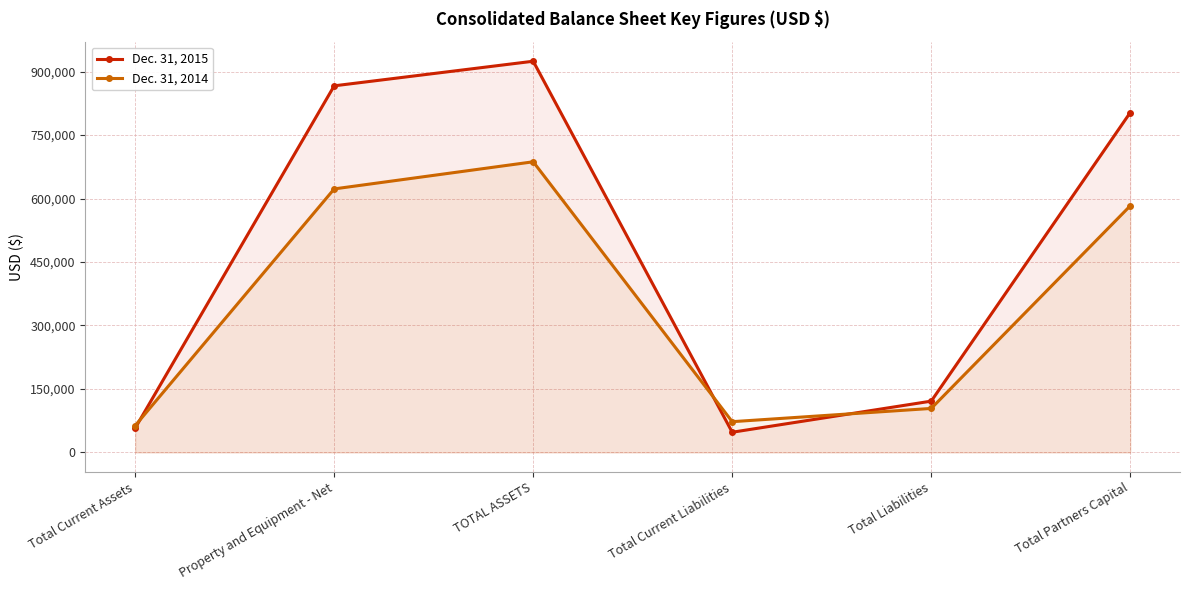

Between TOTAL ASSETS and Property and Equipment - Net, which is larger?

TOTAL ASSETS